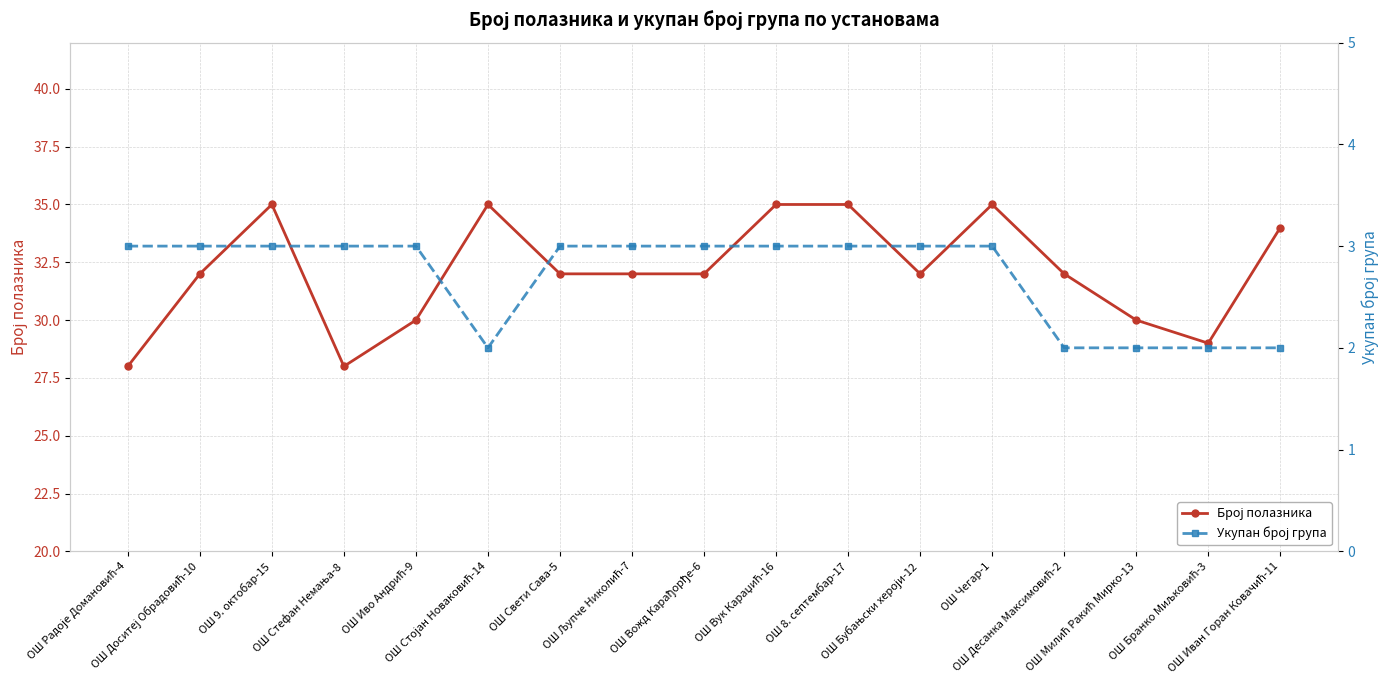

What is the sum of all Укупан број група values?

46